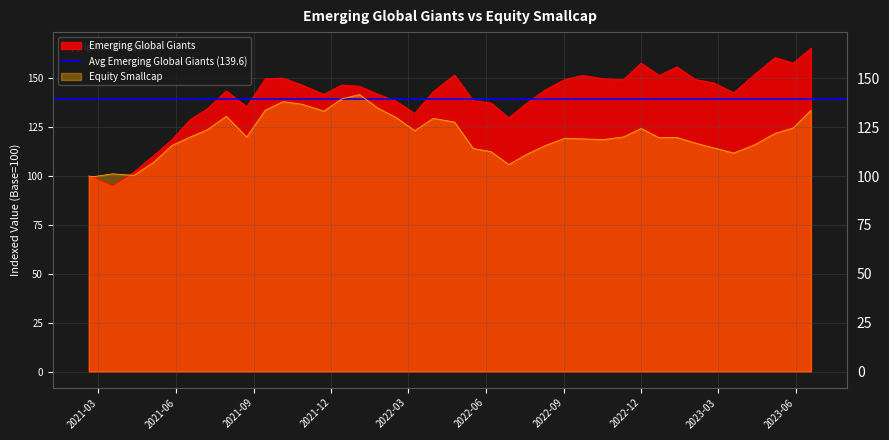

What is the average value of the Emerging Global Giants series?

139.6